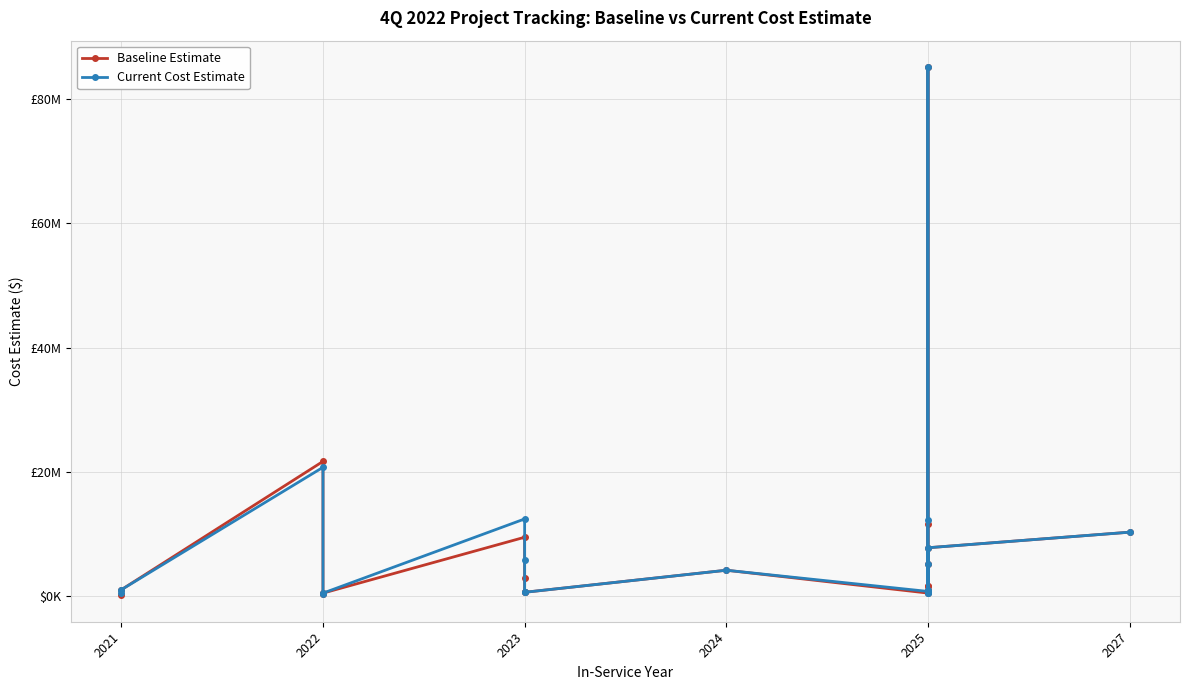

Which category has the lowest value across all series?

2021